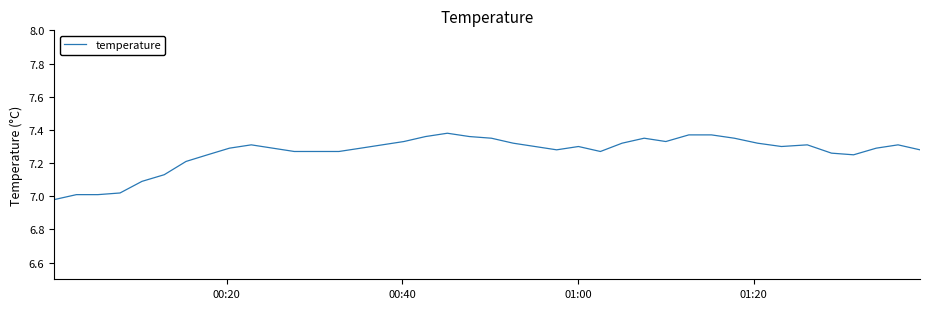

What is the difference between the maximum and minimum values?

0.4